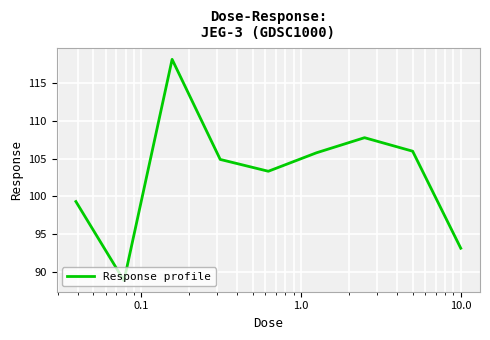

Count the number of categories in the chart.

9